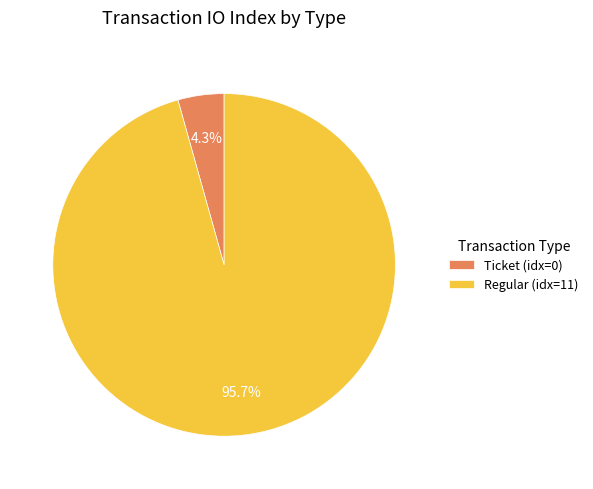

What is the smallest slice in the pie chart?

Ticket (idx=0)